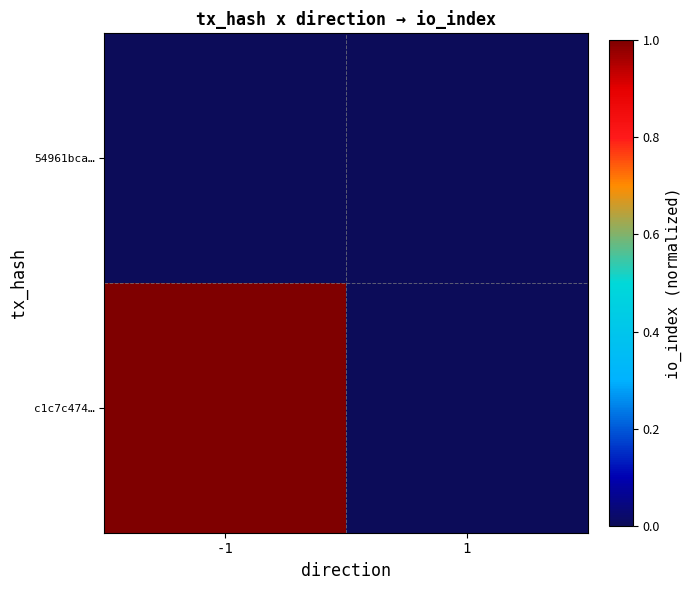

Between -1 and 1, which is larger?

-1